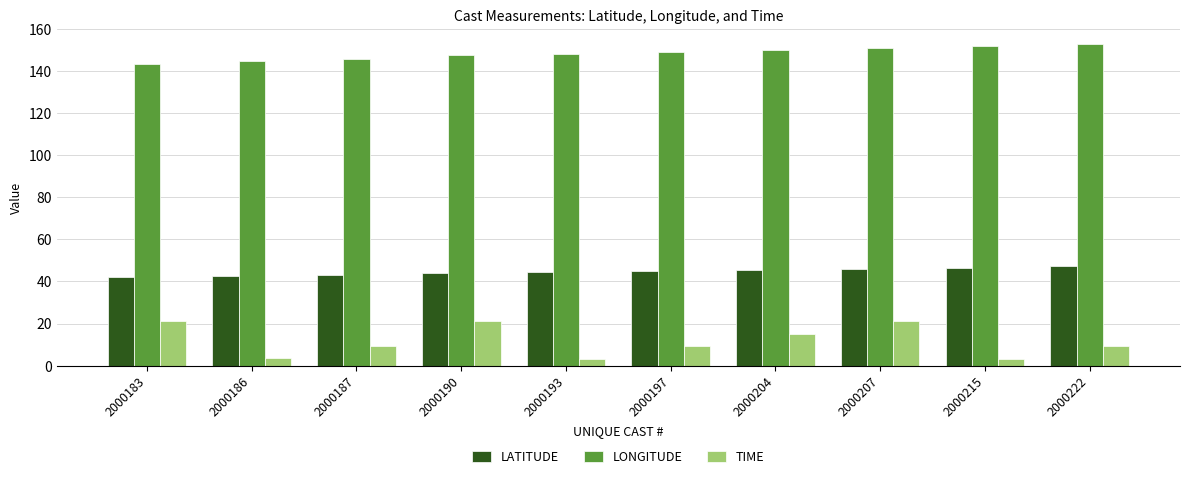

List the series in order of their peak value, highest first.

LONGITUDE, LATITUDE, TIME